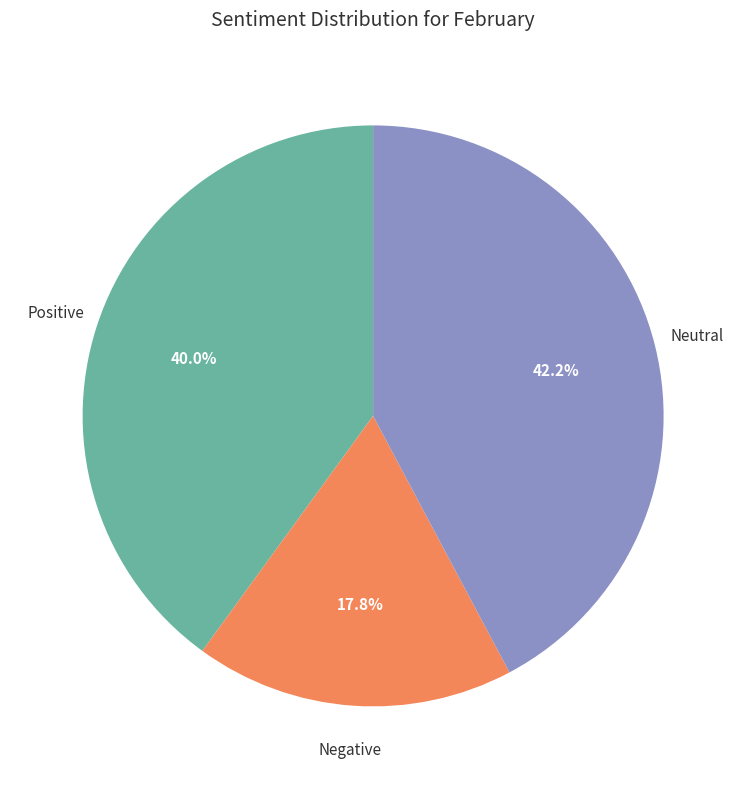

Does any single category account for the majority?

No